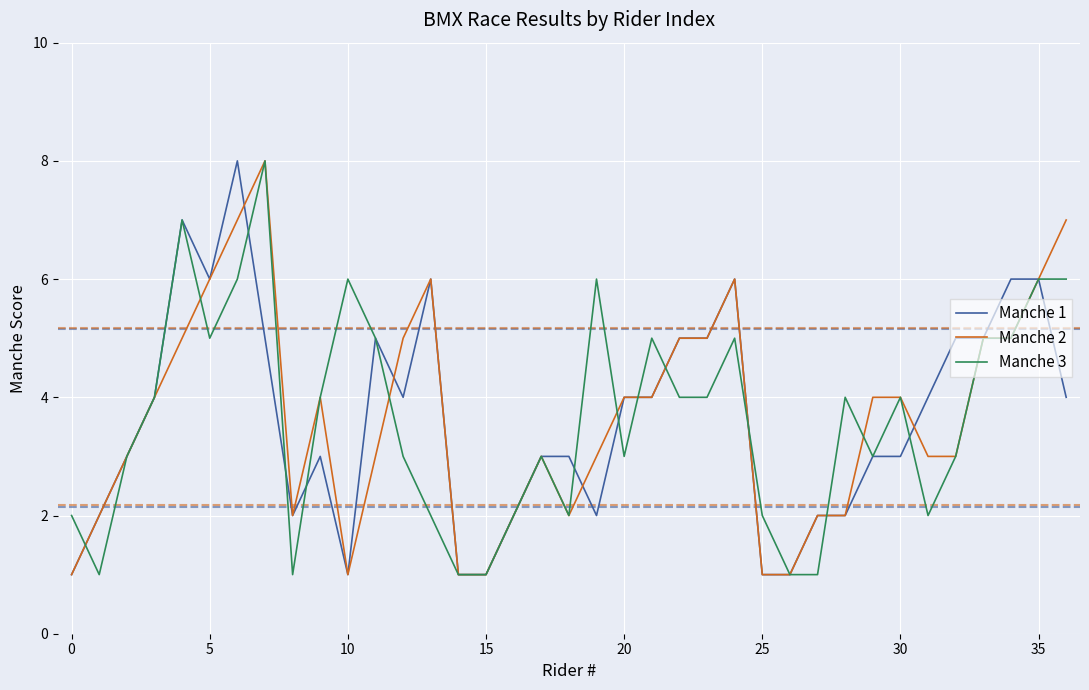

How many distinct data groups are displayed?

3